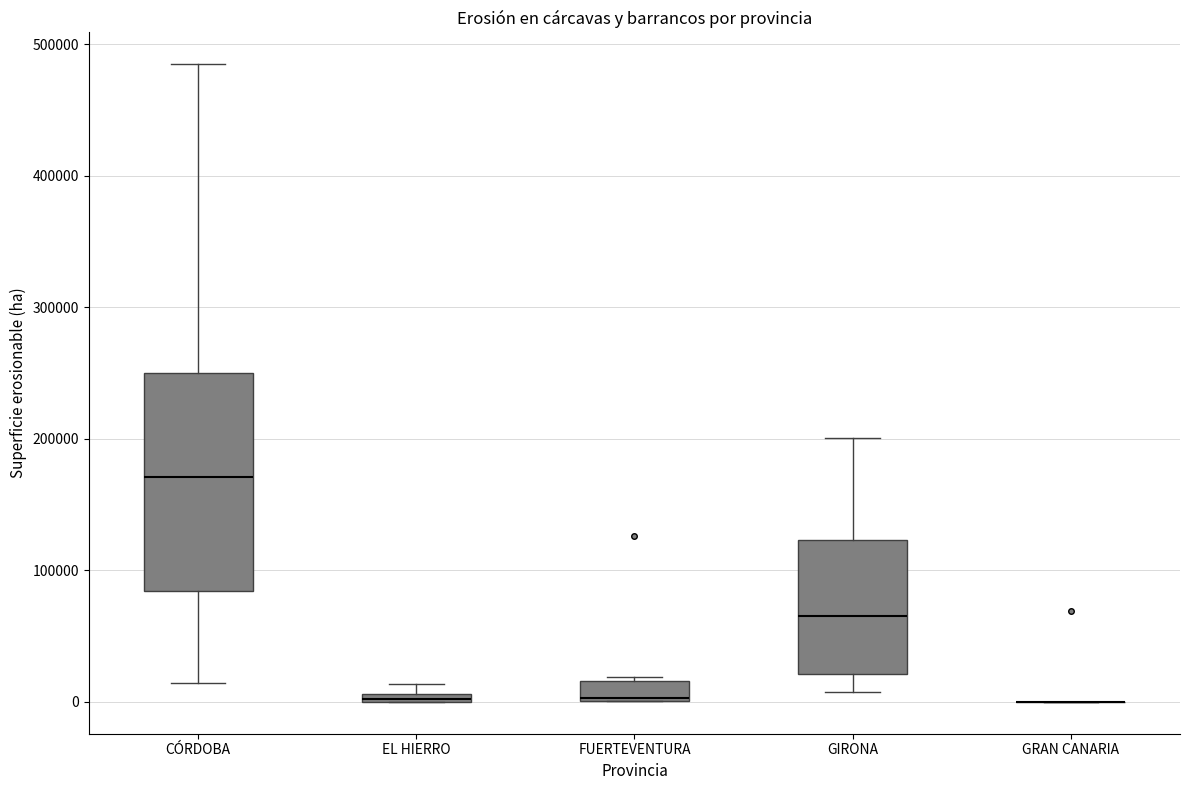

Which box is the tallest, from its lower edge to its upper edge?

CÓRDOBA